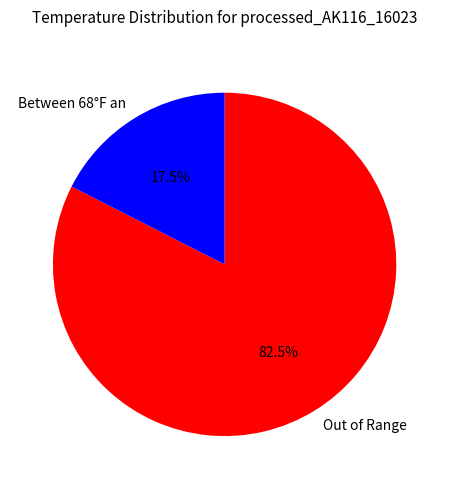

Does any single category account for the majority?

Yes